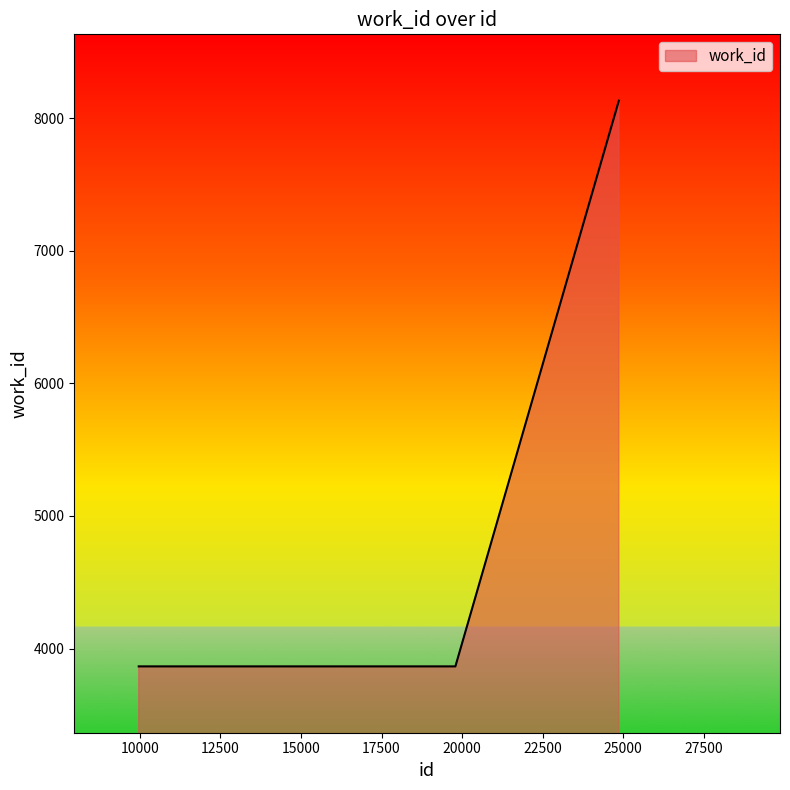

What is the difference between the maximum and second lowest values?

4265